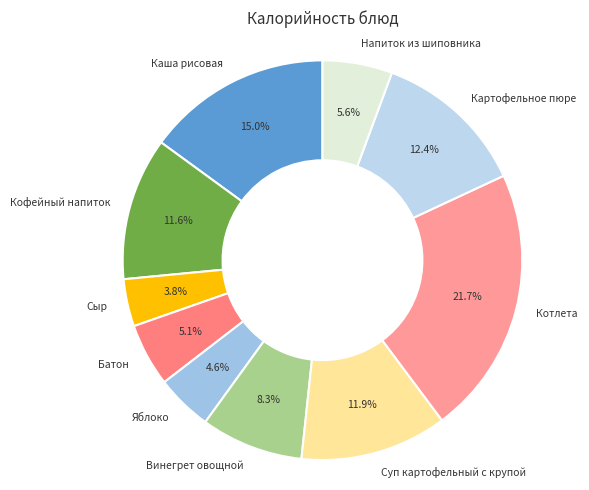

To the nearest percent, what is the combined percentage of Каша рисовая and Батон?

20%